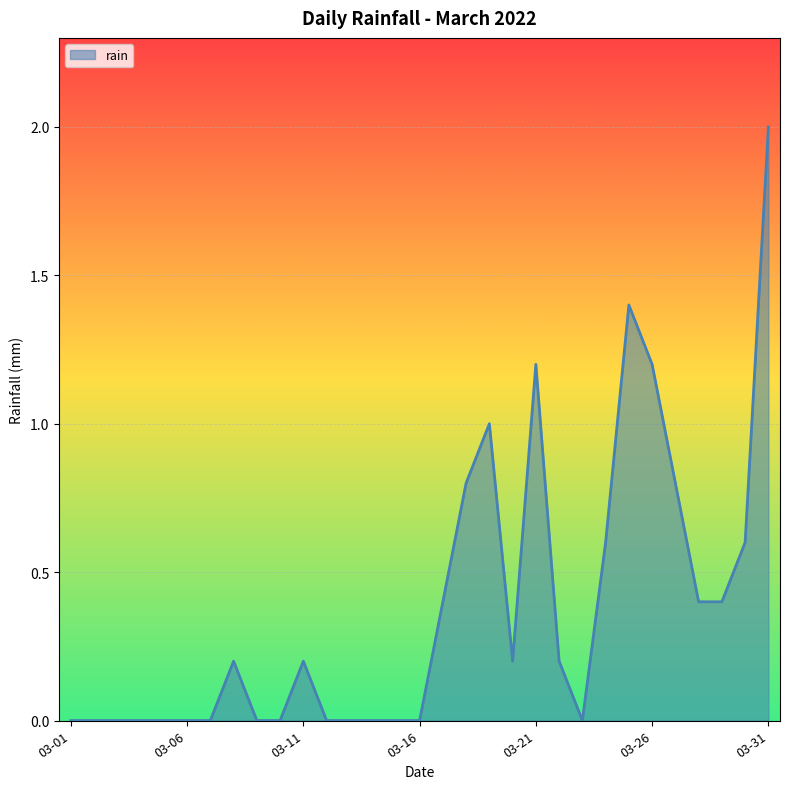

What is the greatest value displayed?

2.0